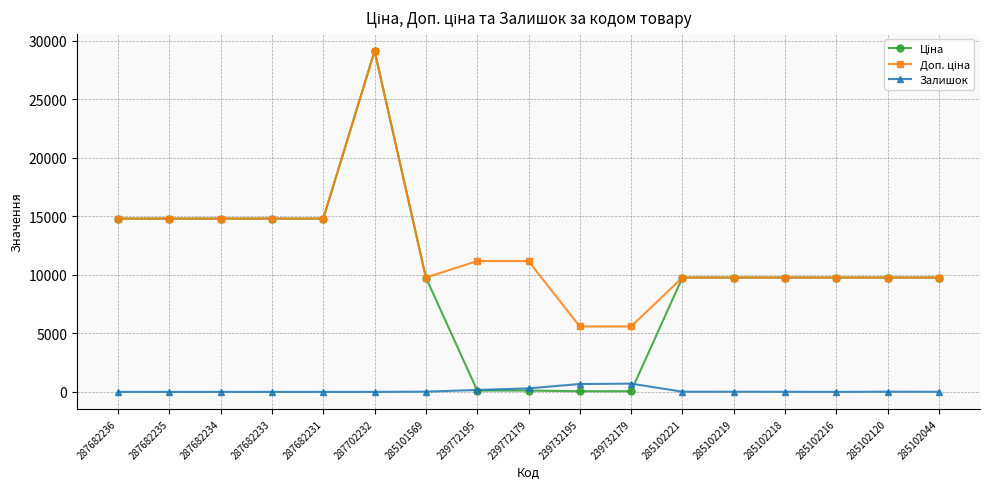

True or false: Залишок has a value of 0.0 at 287682231.

True